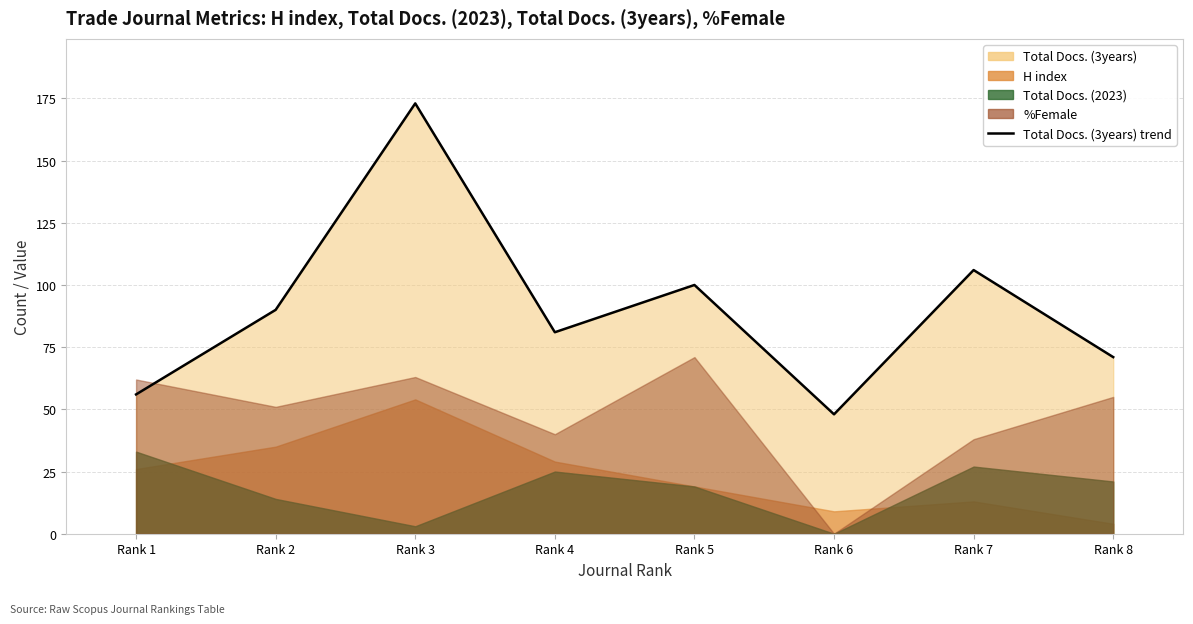

At Rank 2, list the series in order from smallest to largest.

Total Docs. (2023), H index, %Female, Total Docs. (3years)